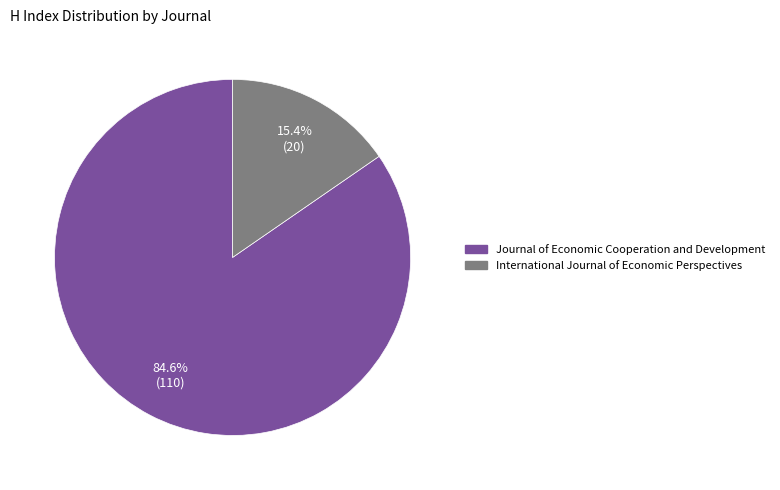

What percentage is NOT represented by International Journal of Economic Perspectives?

84.6%